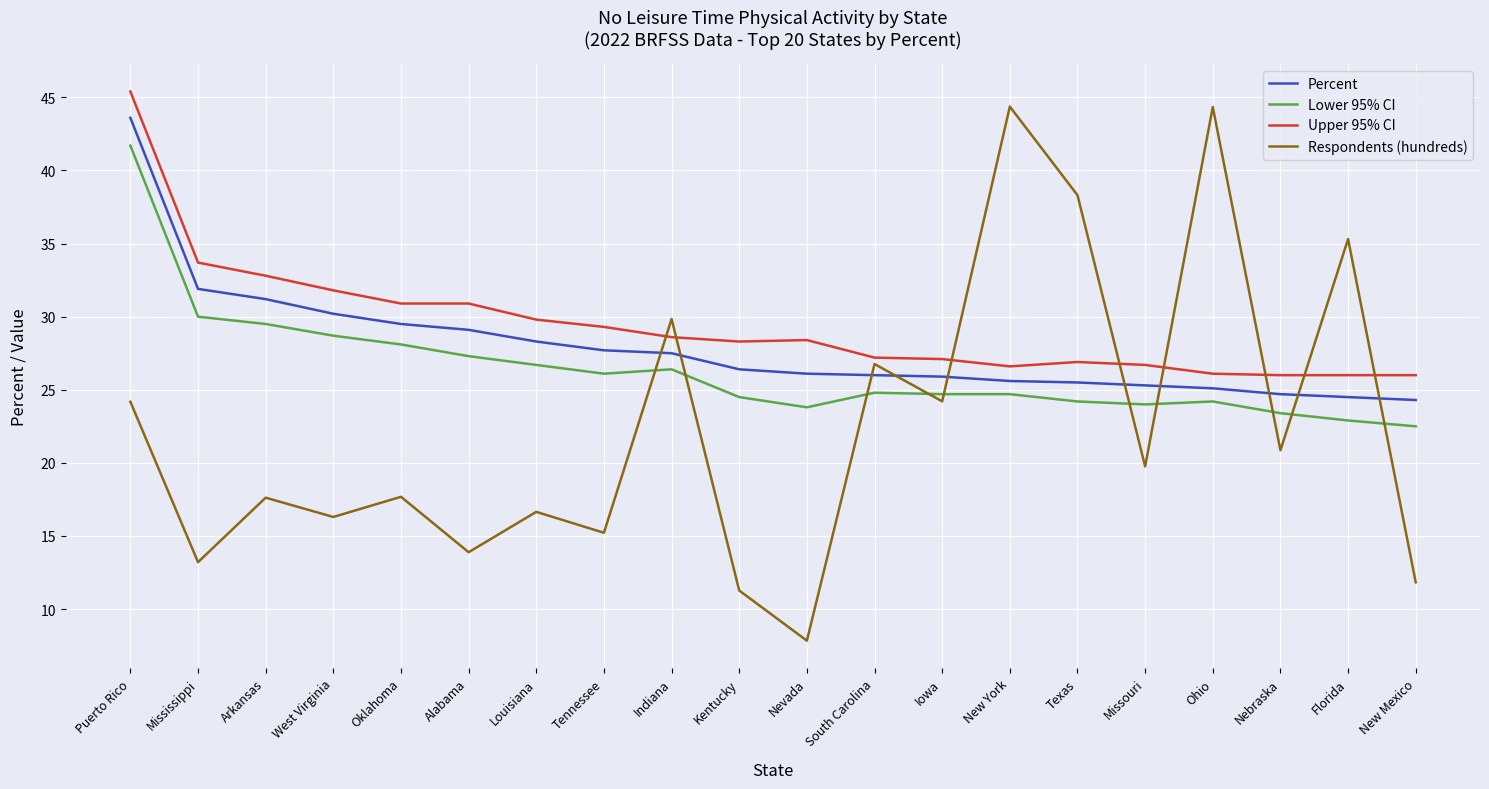

The value of Upper 95% CI at Ohio is 26.1. True or false?

True